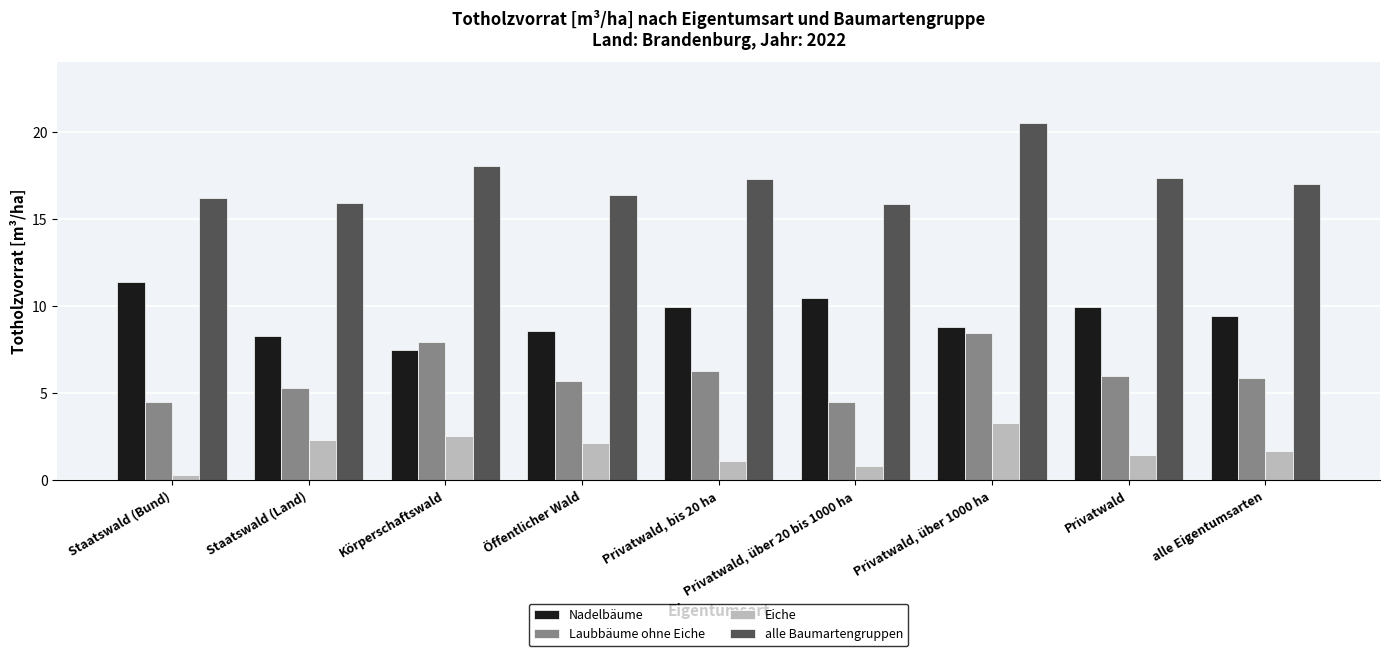

Where does the Eiche series first go above 1?

Staatswald (Land)